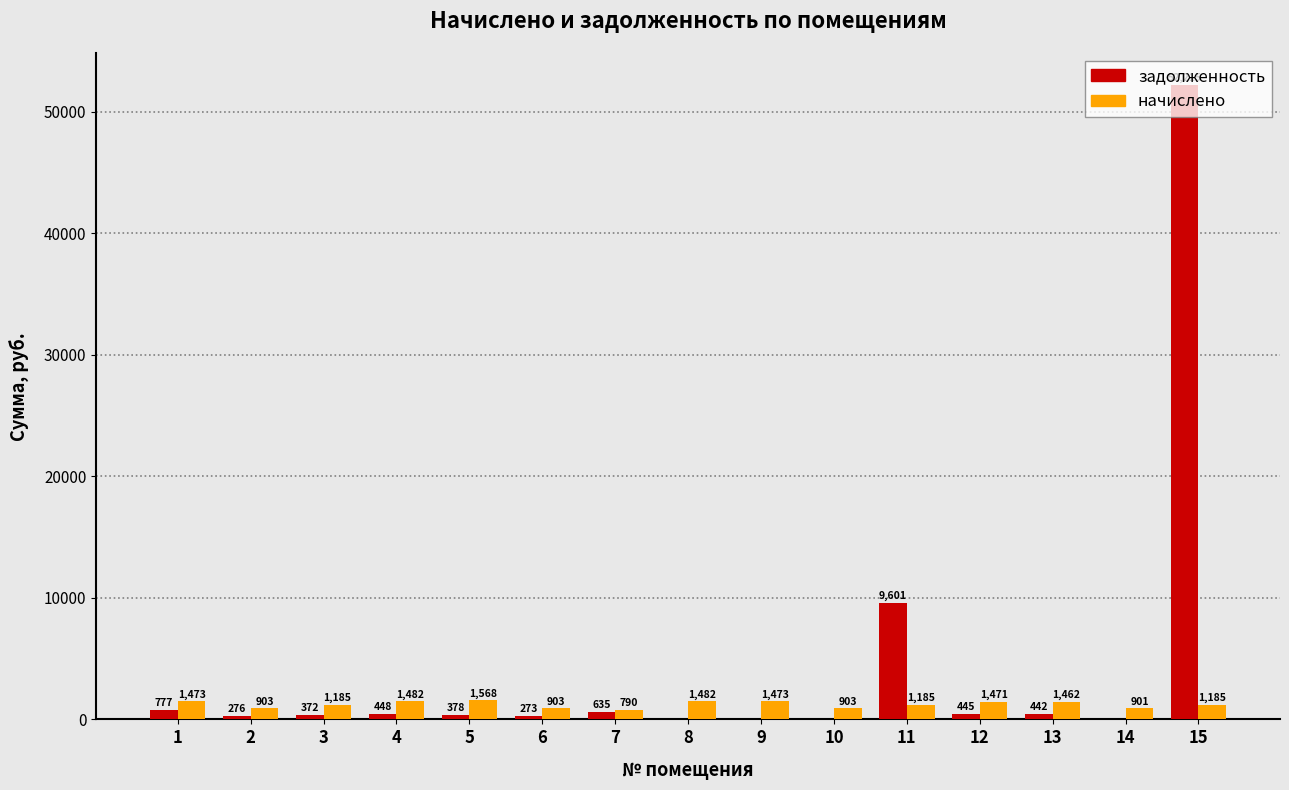

What is the difference between the задолженность values at 8 and 4?

448.2